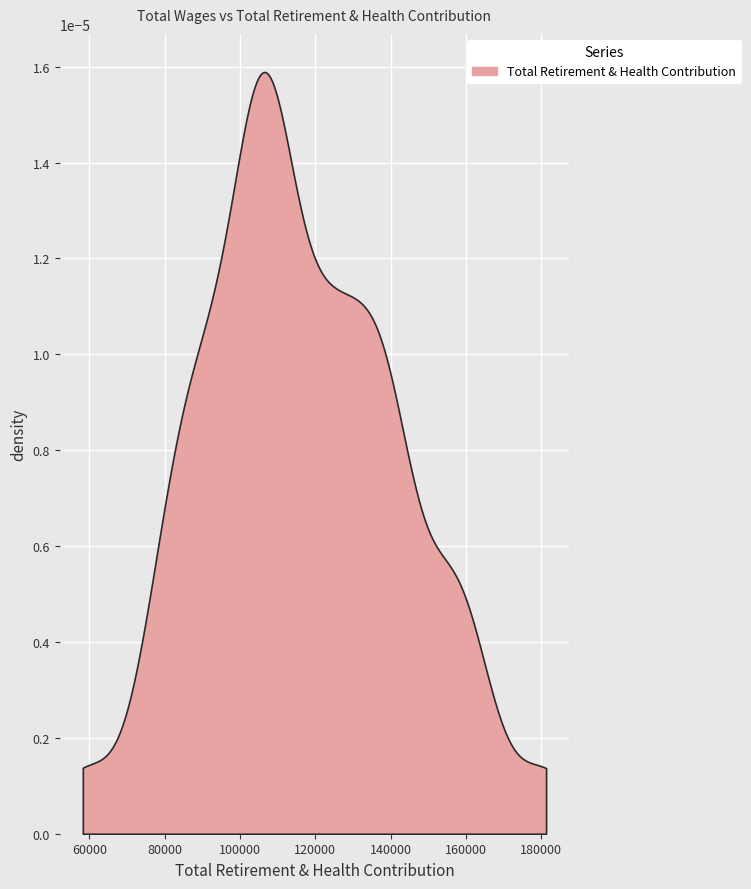

True or false: Total Retirement & Health Contribution and Total Wages cross at least once.

False